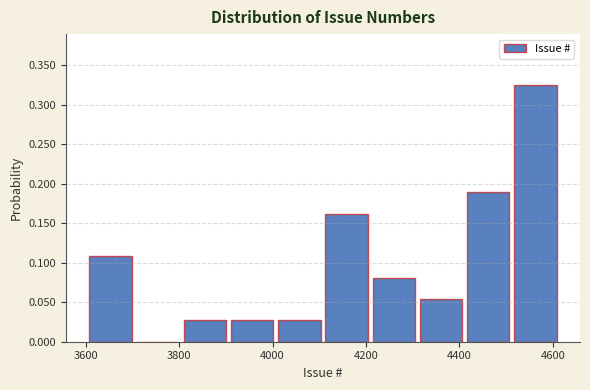

Reading left to right, transcribe this chart: for each bar, give the range it covers on the x-axis and its height. Neither the bar edges nor the heights are printed on the chart, so give them approximately, as read against the axes.

3600 to 3700: 0.110
3700 to 3820: 0
3820 to 3920: 0.025
3920 to 4020: 0.025
4020 to 4120: 0.025
4120 to 4220: 0.160
4220 to 4320: 0.080
4320 to 4420: 0.055
4420 to 4520: 0.190
4520 to 4620: 0.325